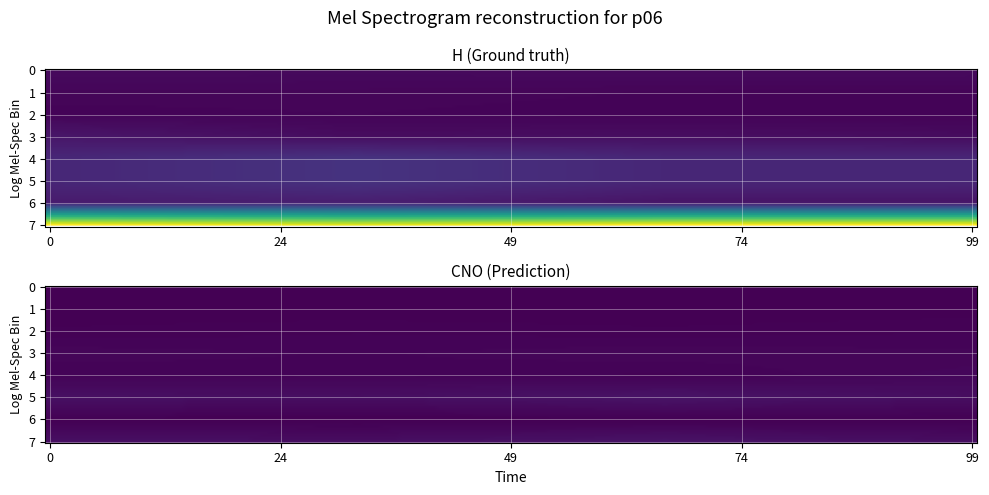

Which series has the largest range (max minus min)?

H